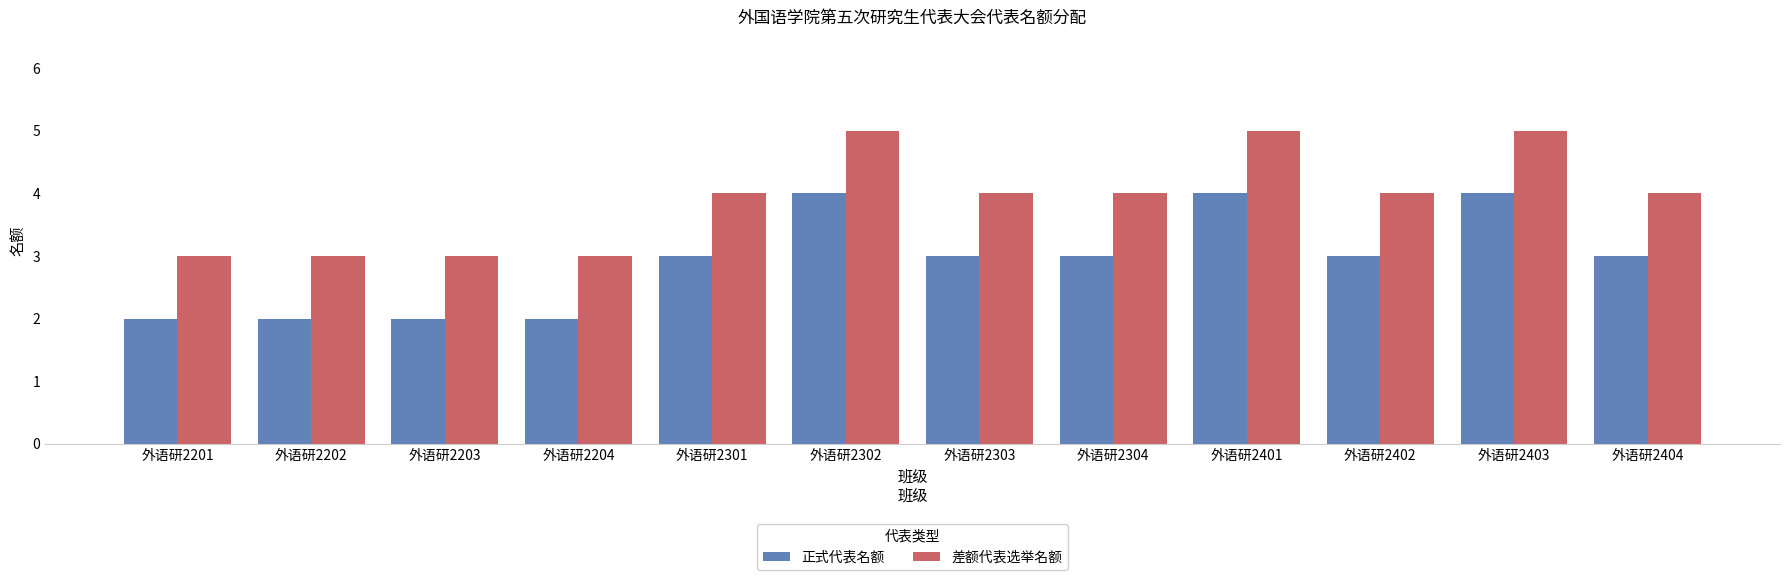

What is the maximum value for 差额代表选举名额?

5